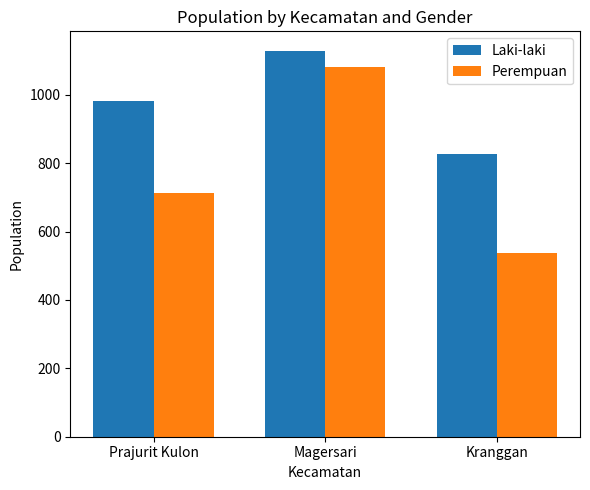

Which category has the lowest value in the Perempuan series?

Kranggan